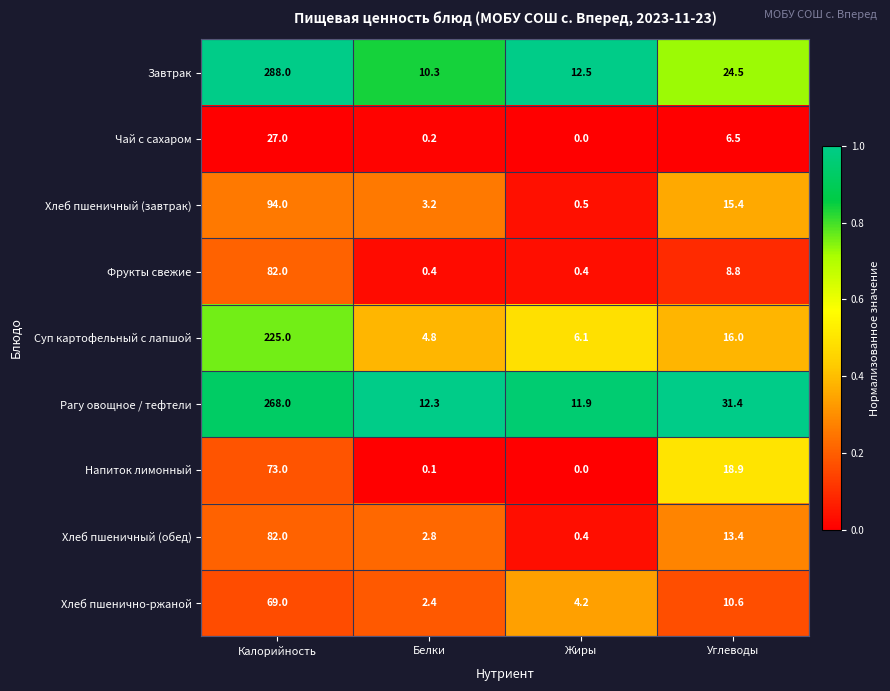

Is it true that Завтрак equals 3.7 at Белки?

False